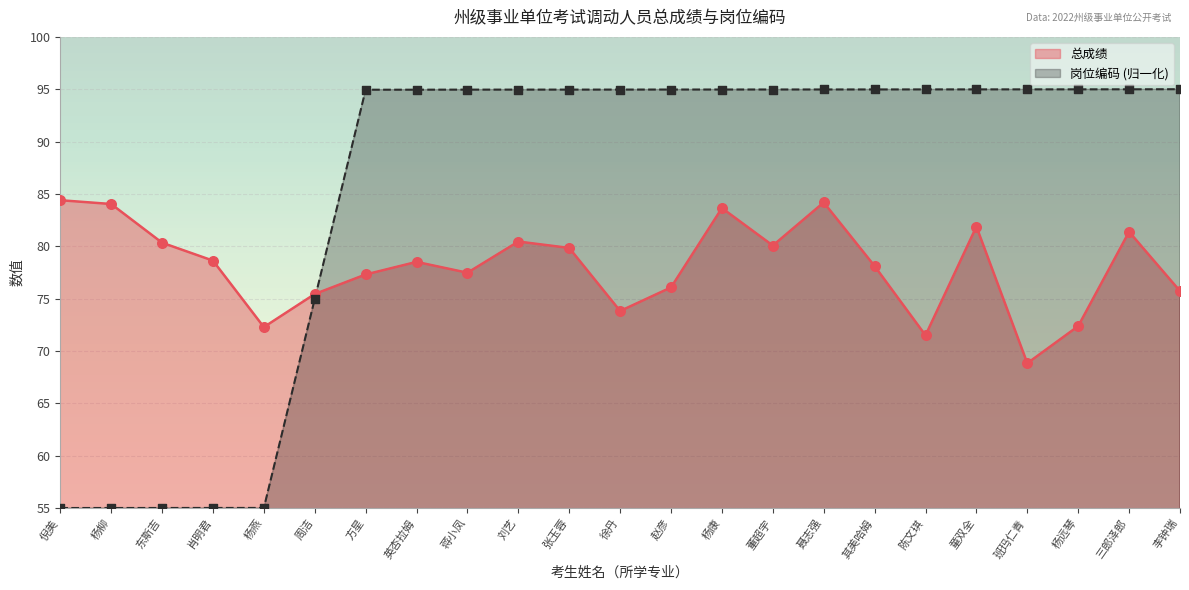

Which series reaches the minimum Y coordinate?

岗位编码